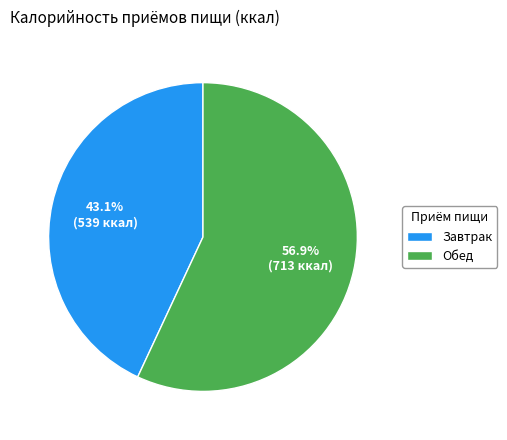

Does any single category account for the majority?

Yes